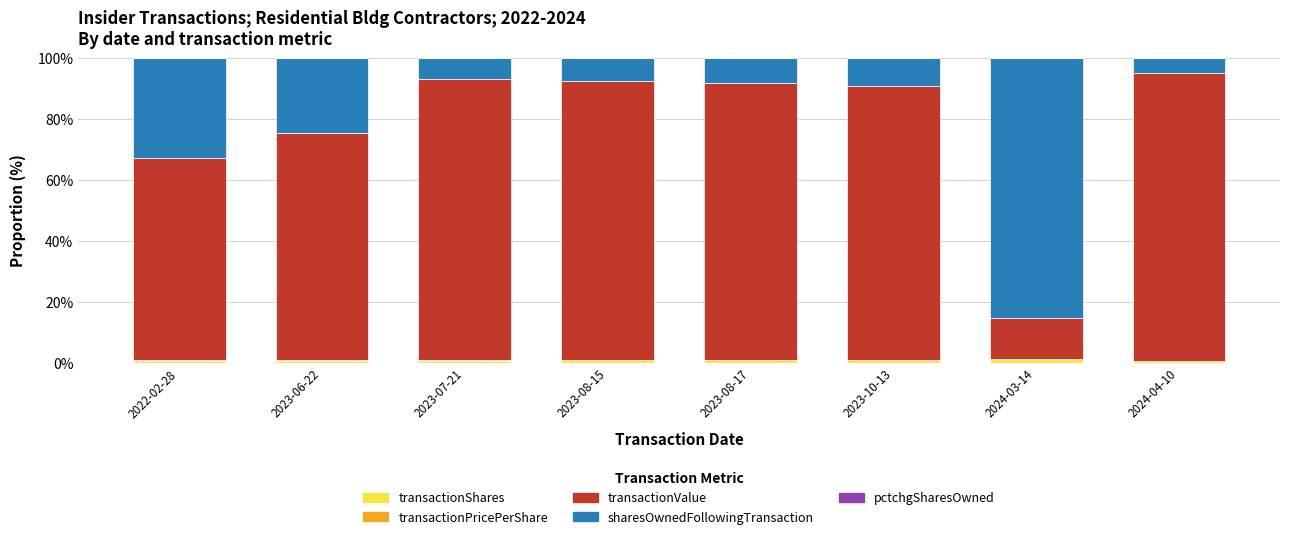

What is the sum of all transactionShares values?

6.1